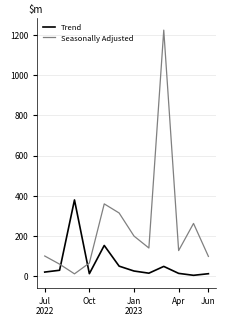

How many intersections are there between Seasonally Adjusted and Trend?

2